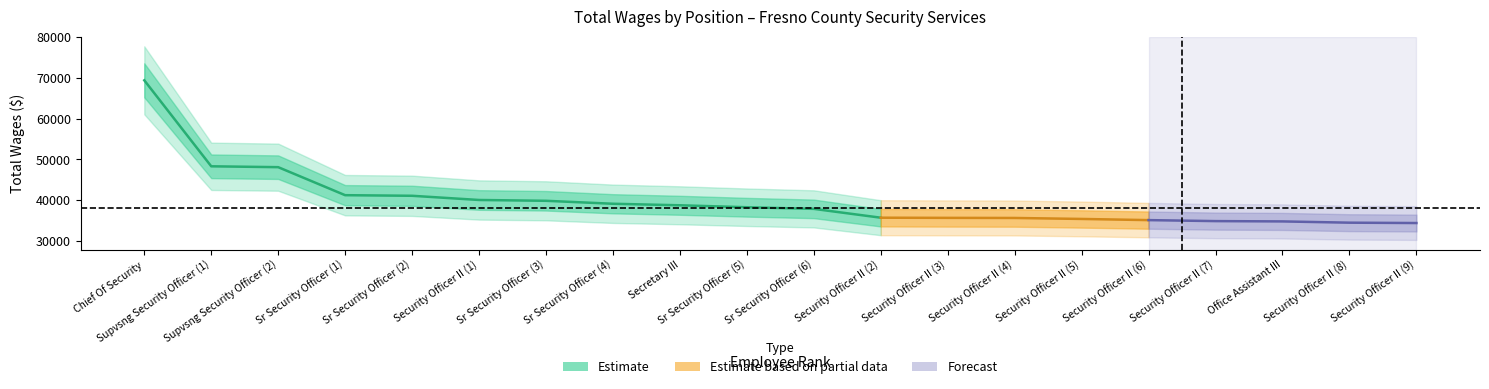

How many lines are shown in the chart?

1